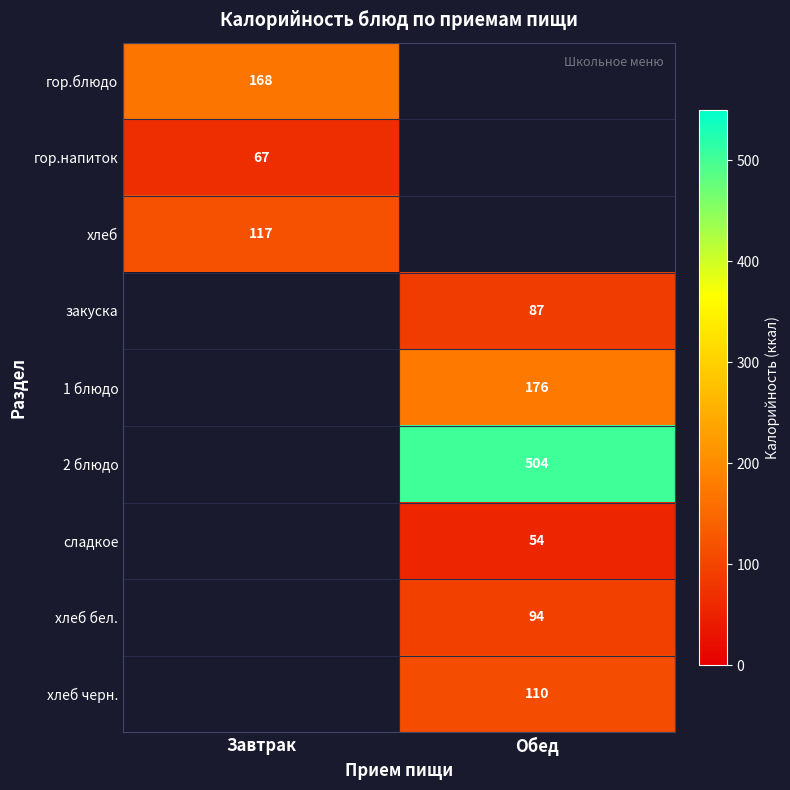

True or false: хлеб бел. has a value of 94 at Обед.

True